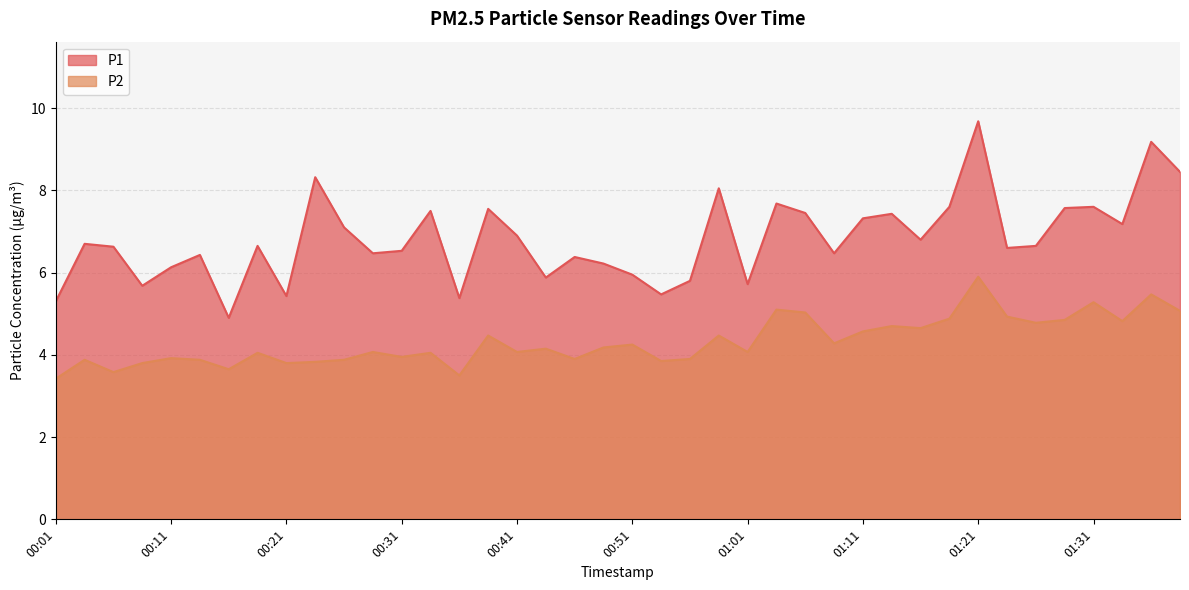

At which label does P2 first exceed 4?

00:19